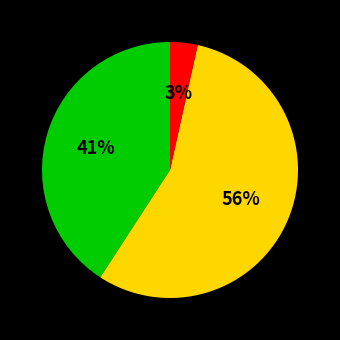

Is there a majority slice in this chart?

Yes